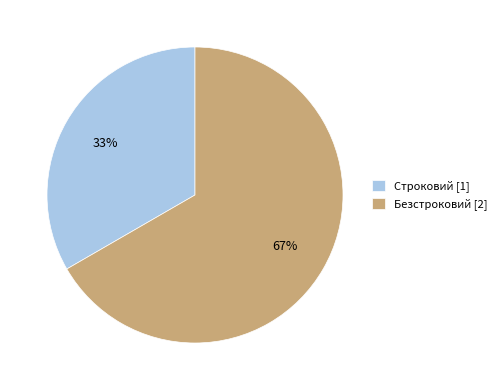

To the nearest percent, what is the combined percentage of Строковий and Безстроковий?

100%